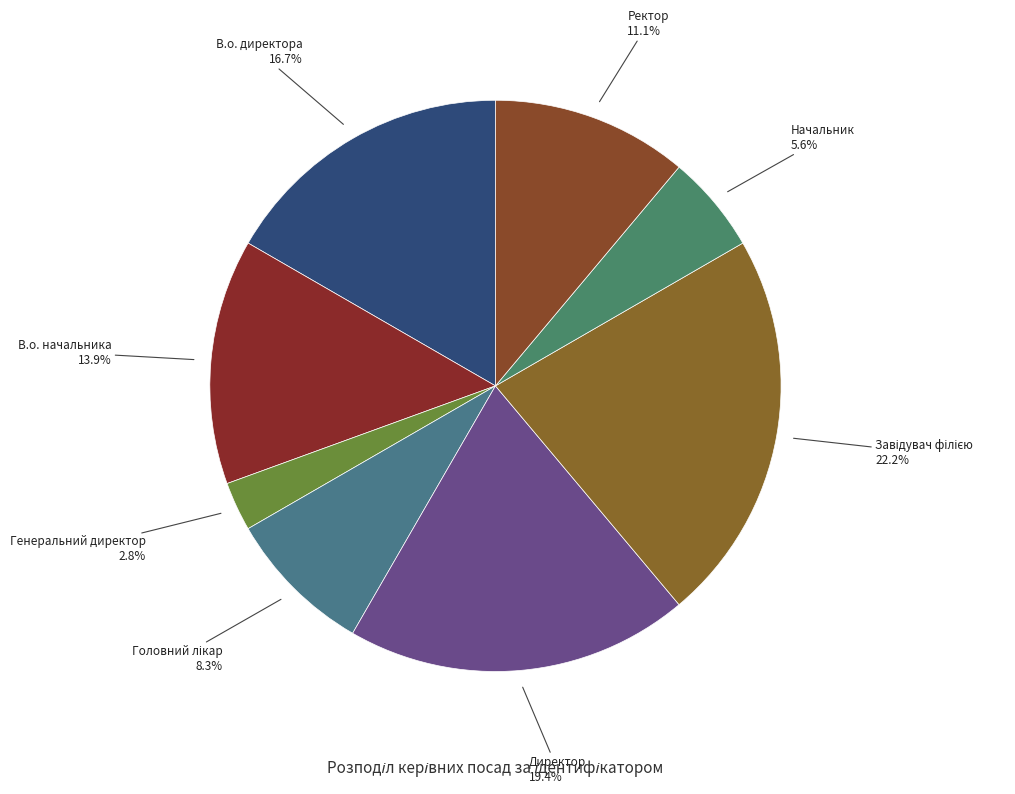

How many segments does this pie chart have?

8